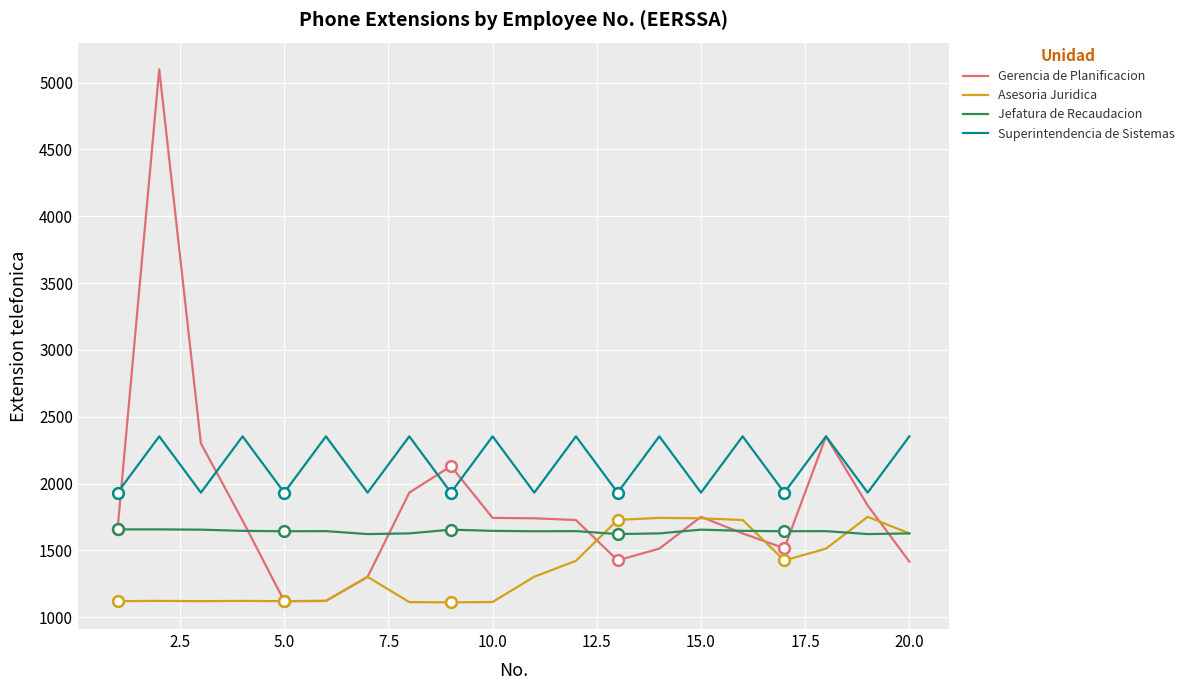

Which series has the largest total across all categories?

Superintendencia de Sistemas